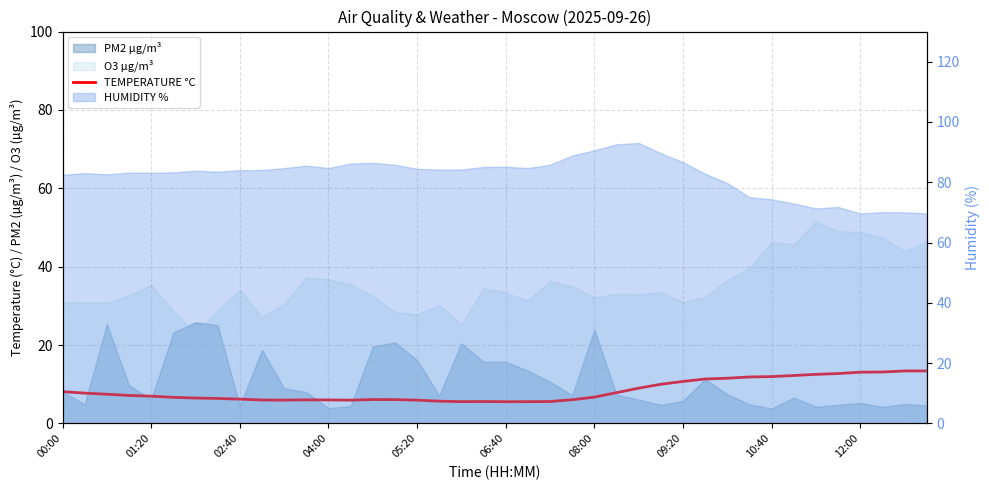

What is the minimum value shown in the chart?

5.5